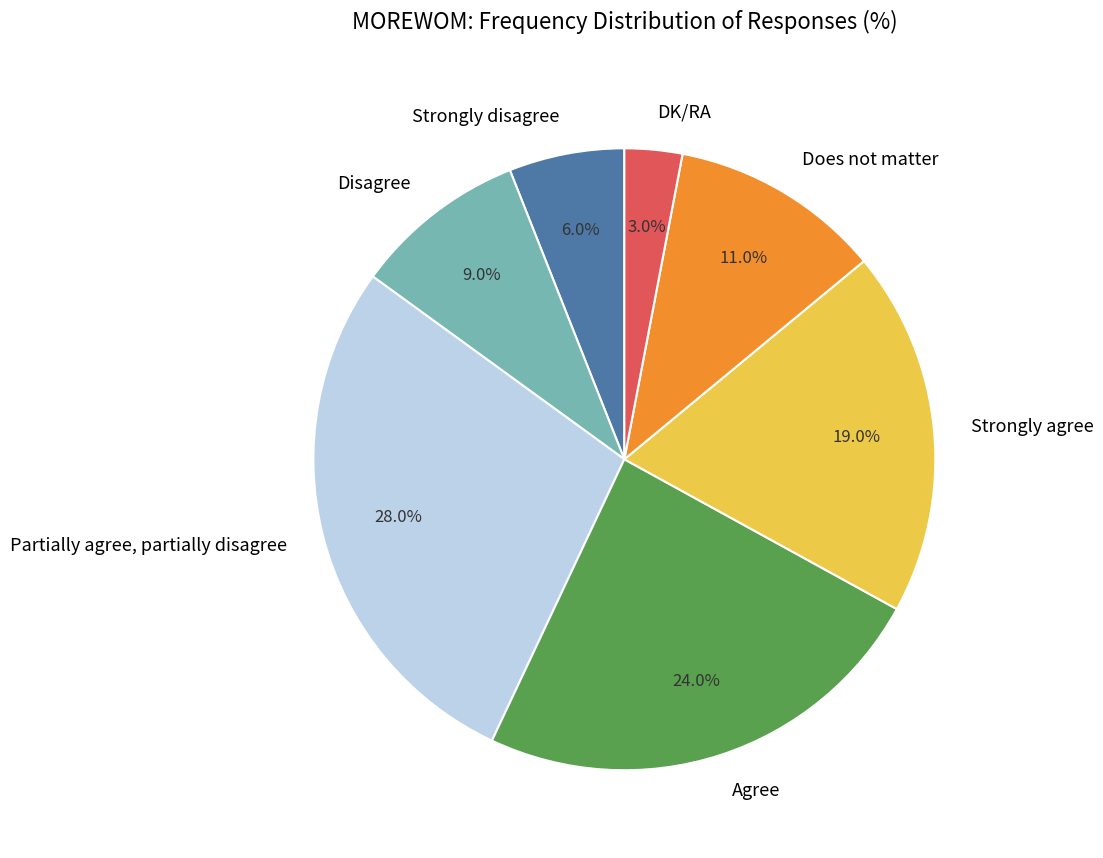

To the nearest percent, what is the average slice percentage?

14%